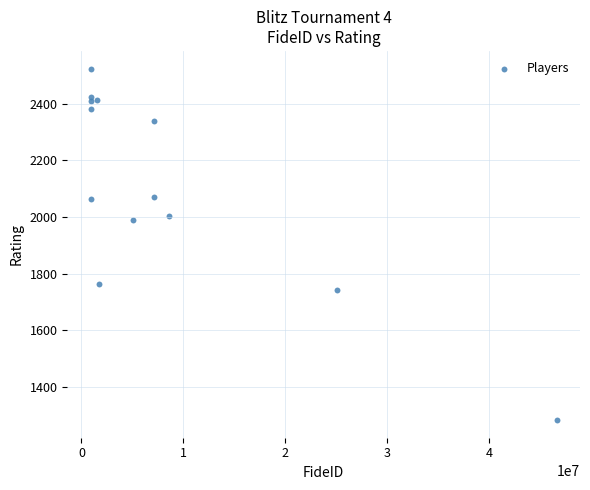

What is the range of Y values (max minus min)?

1241